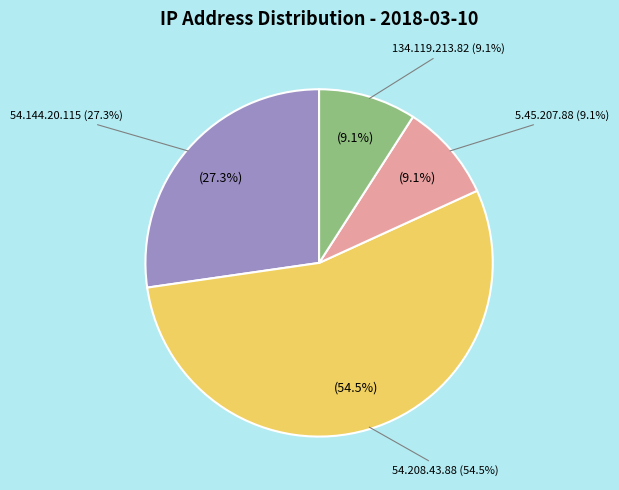

Is there any slice that represents more than half of the pie?

Yes